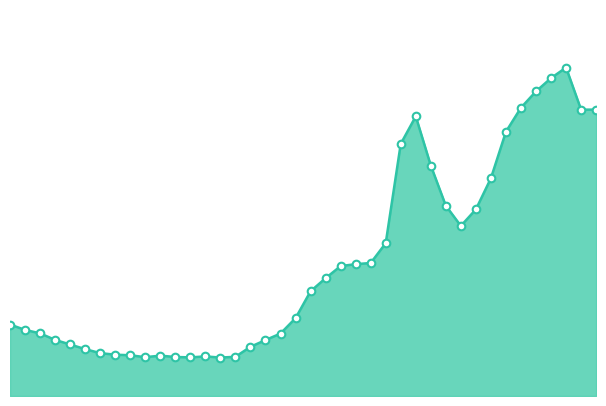

Is this an area chart (filled region under the line)?

Yes